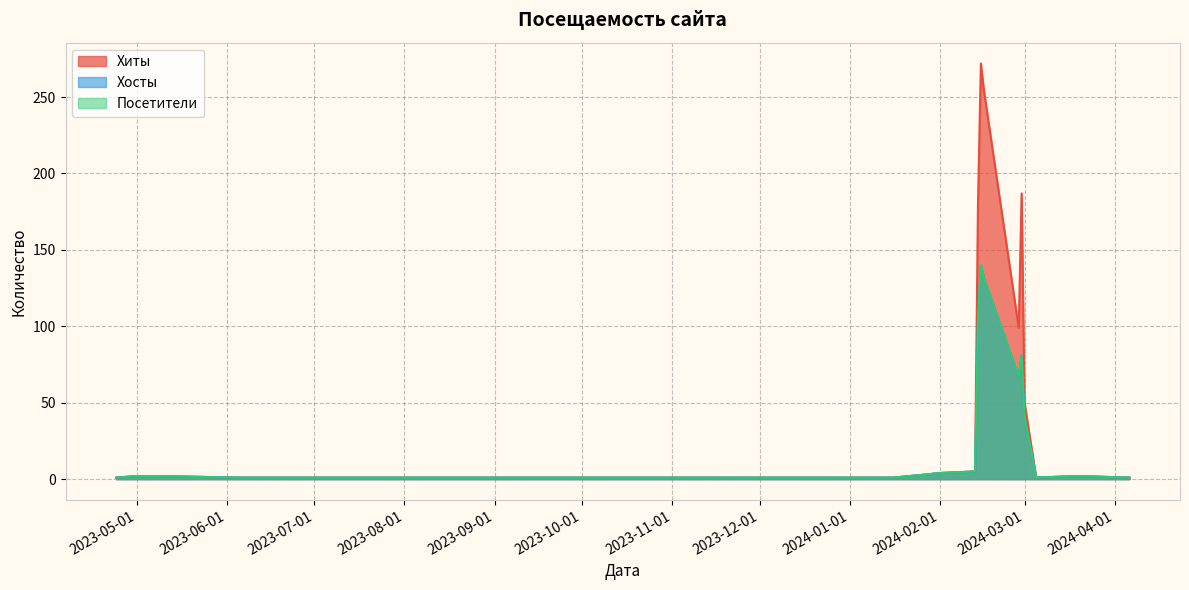

What is the highest value of the Хосты series?

140